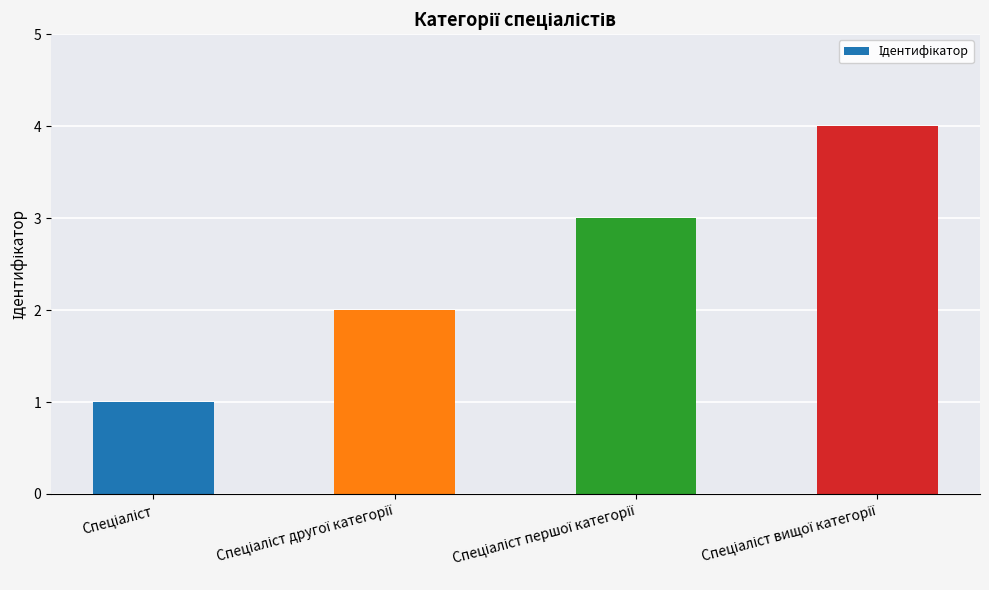

What is the smallest value displayed?

1